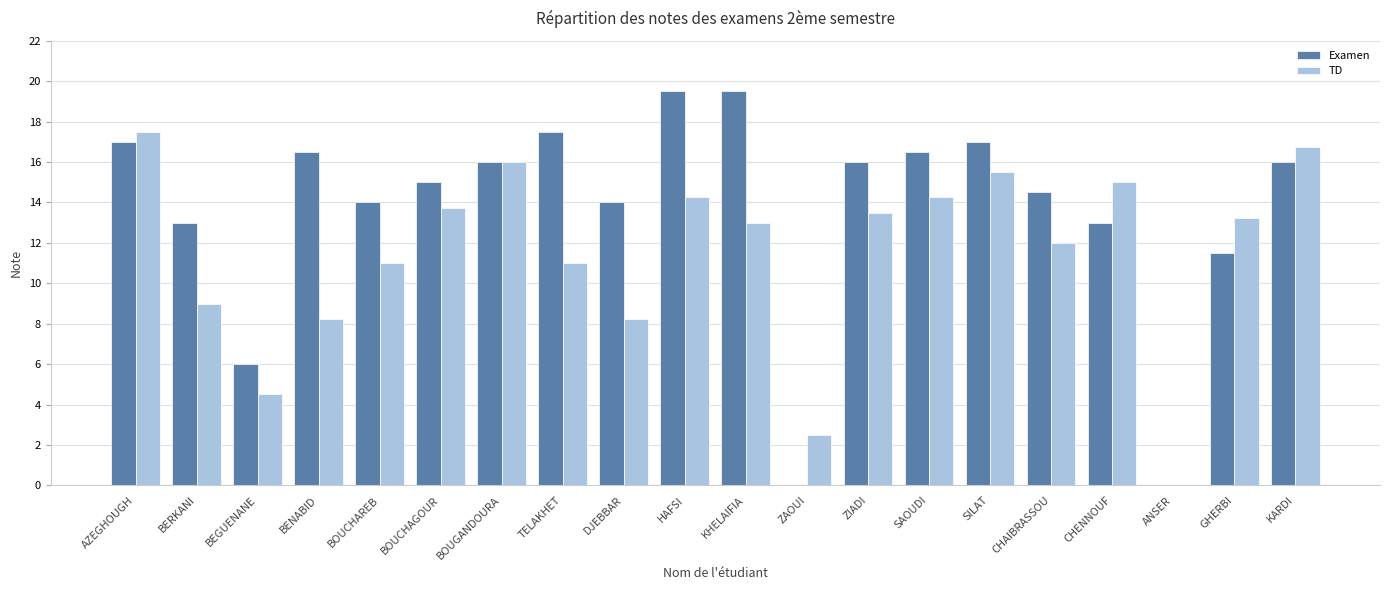

What is the total value across all series at GHERBI?

24.8